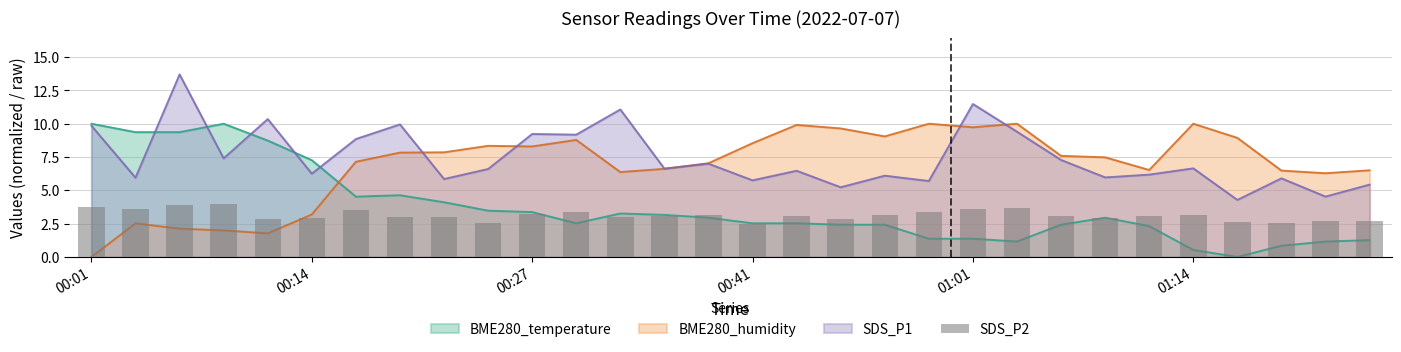

Reading left to right, extract all data points from this chart.

3.8	3.6	3.9	4.0	2.8	2.9	3.5	3.0	3.0	2.5	3.2	3.4	3.0	3.1	3.1	2.5	3.1	2.9	3.2	3.4	3.6	3.7	3.1	3.0	3.1	3.1	2.6	2.5	2.7	2.7